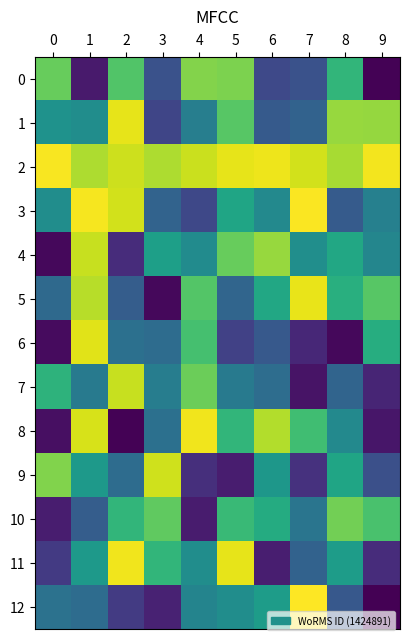

Count the number of categories in the chart.

10